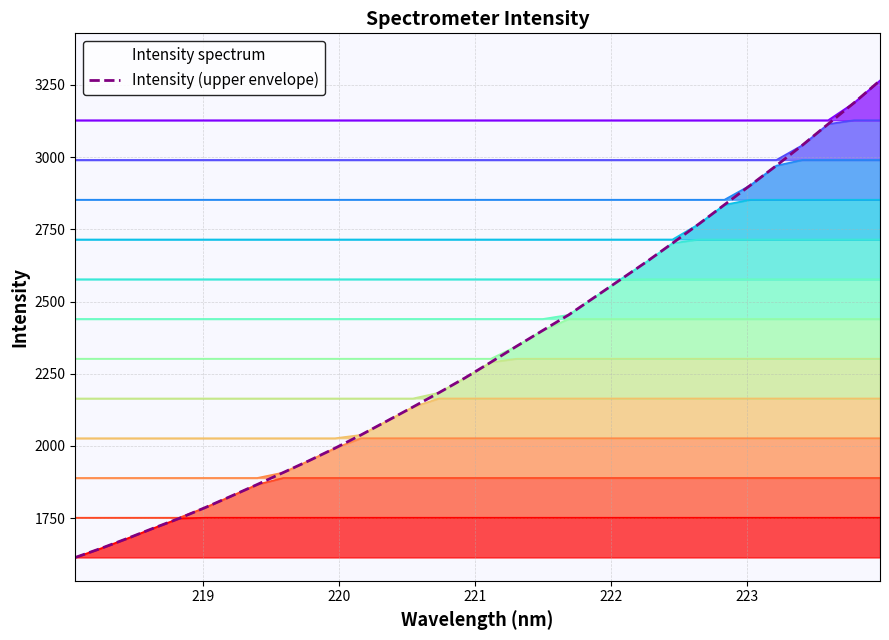

Rank the categories by value from lowest to highest.

218.0596, 218.2508, 218.442, 218.6332, 218.8244, 219.0156, 219.2067, 219.3979, 219.589, 219.7801, 219.9712, 220.1623, 220.3533, 220.5444, 220.7354, 220.9264, 221.1174, 221.3083, 221.4993, 221.6902, 221.8812, 222.0721, 222.263, 222.4538, 222.6447, 222.8355, 223.0264, 223.2172, 223.408, 223.5987, 223.7895, 223.9802